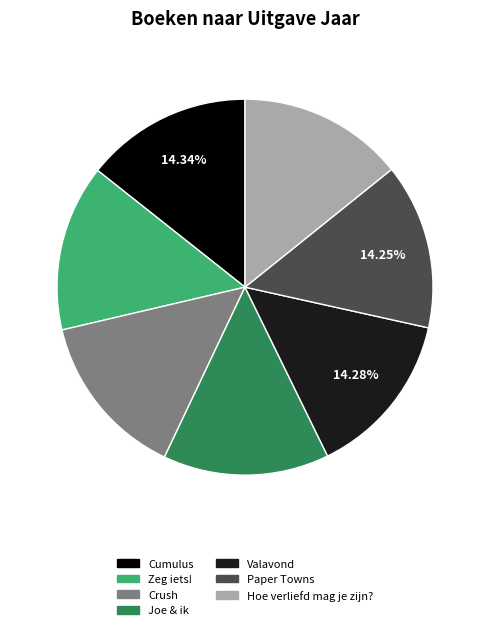

Do Valavond and Crush together represent more than half of the pie?

No